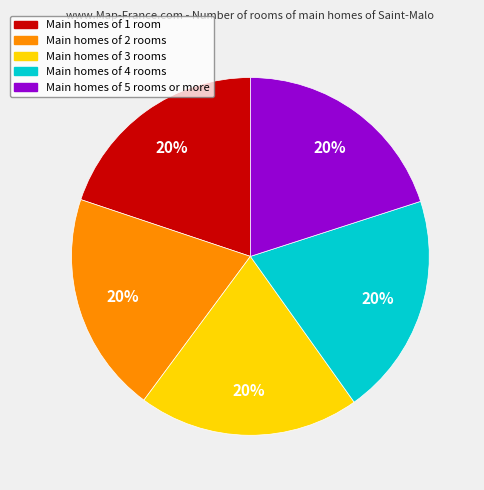

How many segments does this pie chart have?

5